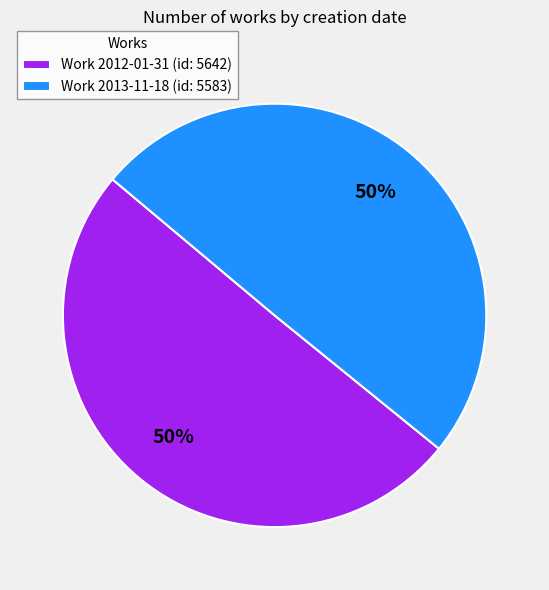

To the nearest percent, what portion does Work 2013-11-18 (id: 5583) represent?

50%